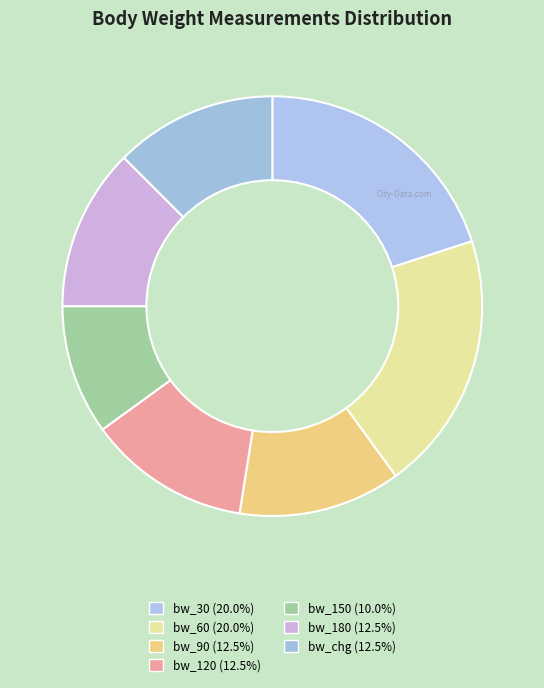

How many slices are in this pie chart?

7